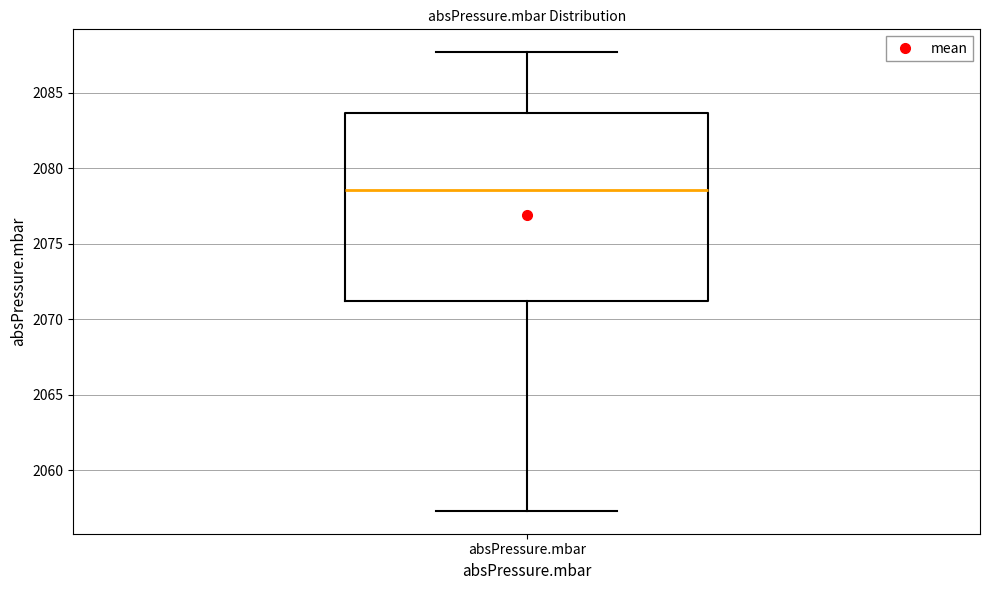

Read this box plot against the y-axis: the position of the median line, the range covered by the box, and the ends of both whiskers. The values are not printed on the chart, so give them approximately, as read against the axis.

median 2078.5, box 2071.0 to 2083.5, whiskers 2057.5 to 2087.5